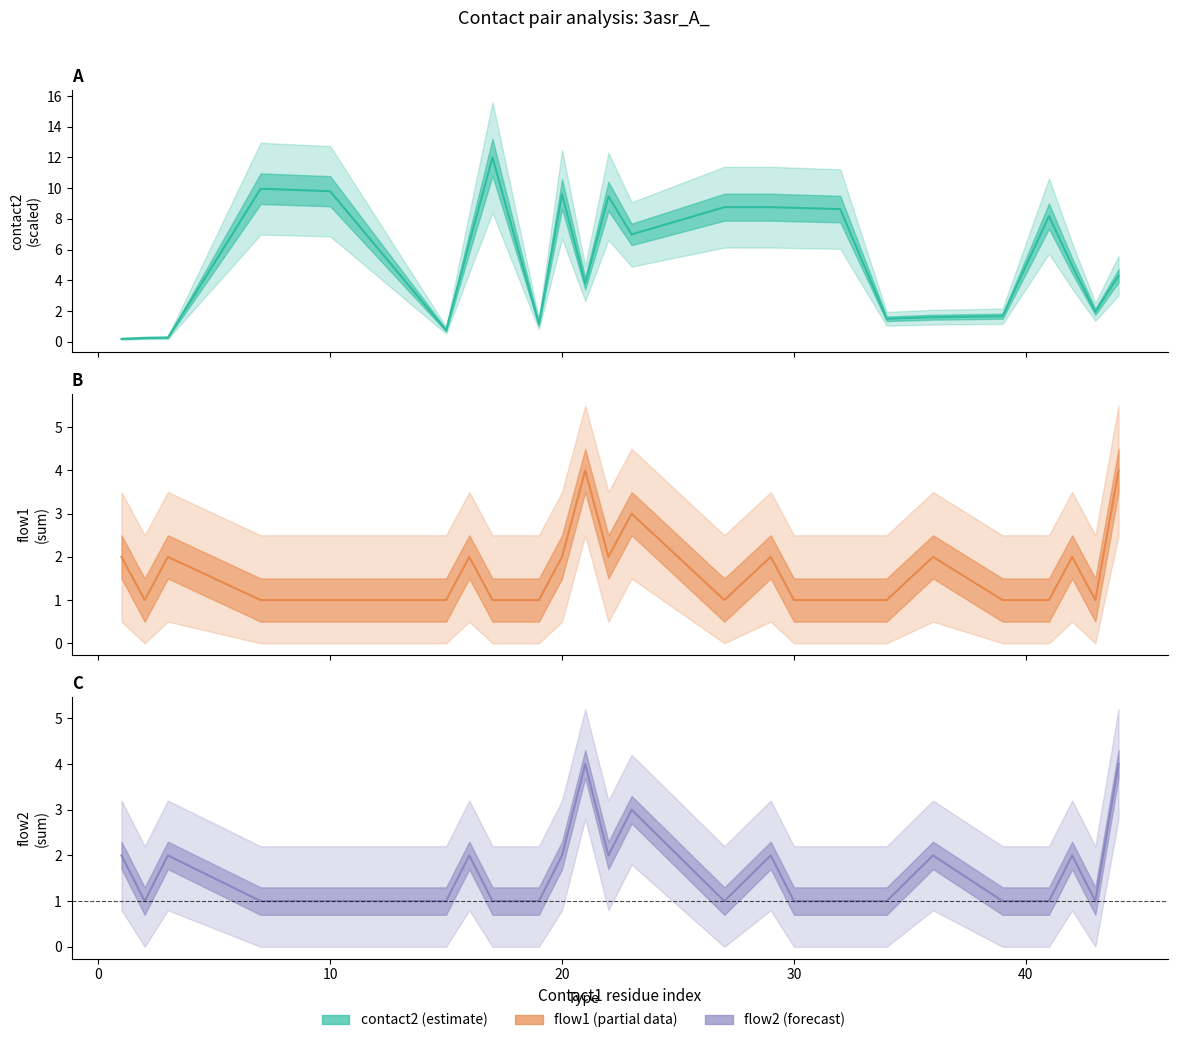

Reading left to right, list all the values displayed in this chart.

contact2 mean: 0.2	0.2	0.3	10.0	9.8	0.7	6.4	12.0	1.2	9.6	3.8	9.5	7.0	8.8	8.8	8.7	8.6	1.5	1.6	1.7	8.2	4.9	2.0	4.3
flow1 sum: 2.0	1.0	2.0	1.0	1.0	1.0	2.0	1.0	1.0	2.0	4.0	2.0	3.0	1.0	2.0	1.0	1.0	1.0	2.0	1.0	1.0	2.0	1.0	4.0
flow2 sum: 2.0	1.0	2.0	1.0	1.0	1.0	2.0	1.0	1.0	2.0	4.0	2.0	3.0	1.0	2.0	1.0	1.0	1.0	2.0	1.0	1.0	2.0	1.0	4.0